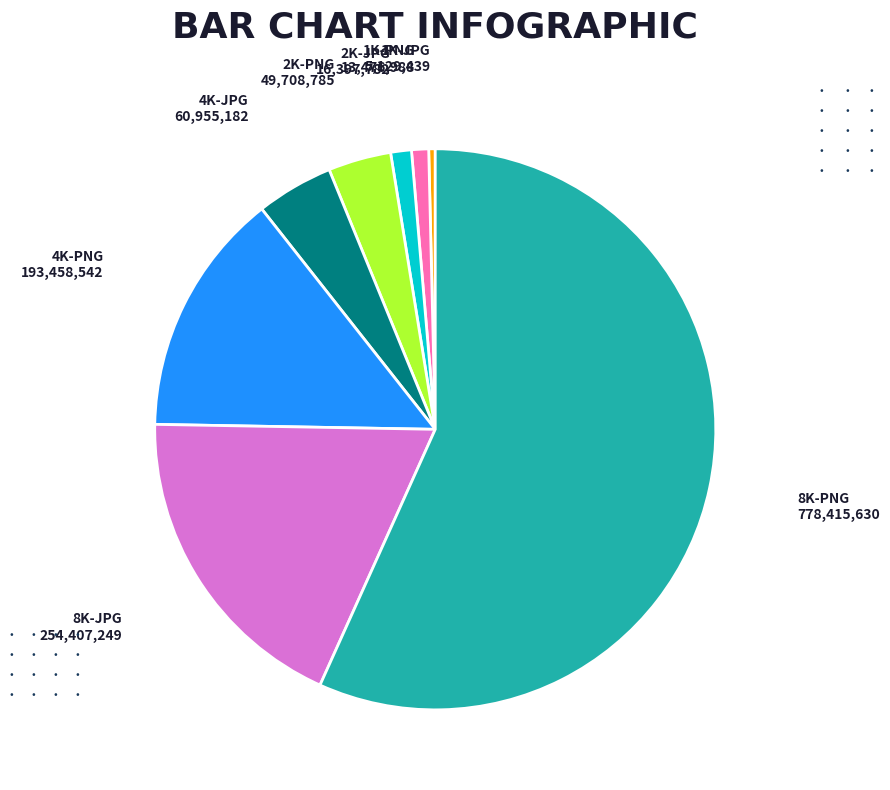

True or false: 1K-JPG accounts for 14% of the total.

False